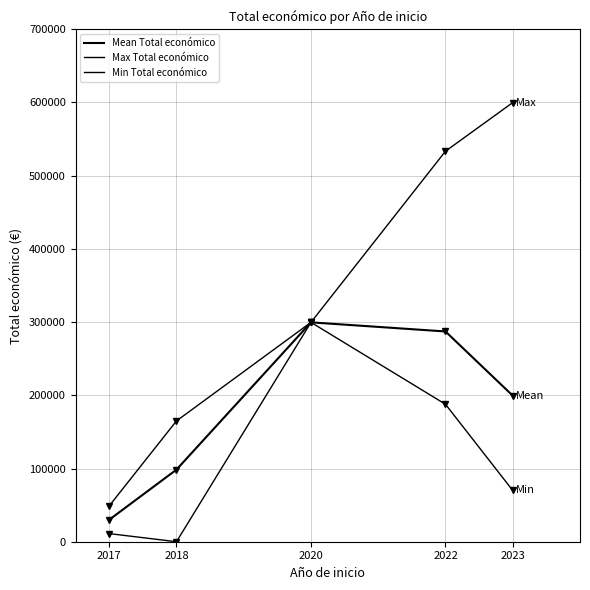

Rank the series by their maximum value, from highest to lowest.

Max Total económico, Mean Total económico, Min Total económico